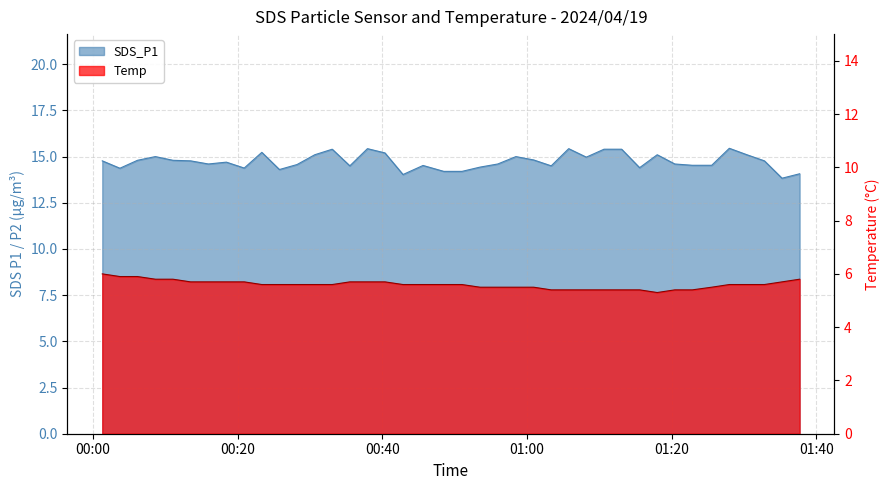

Which series has the largest range (max minus min)?

SDS_P1